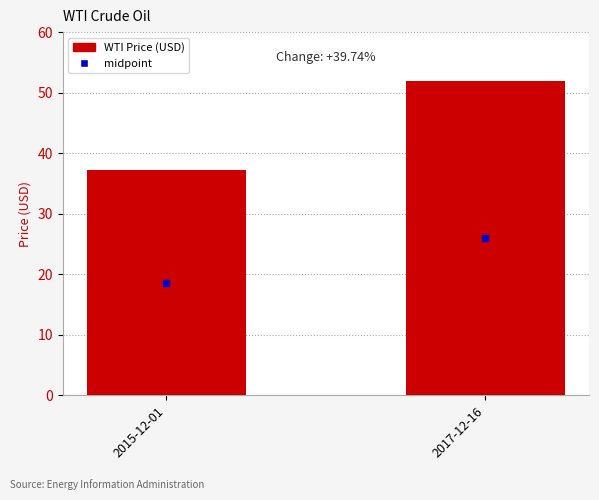

What is the label of the 2nd bar from the right?

2015-12-01